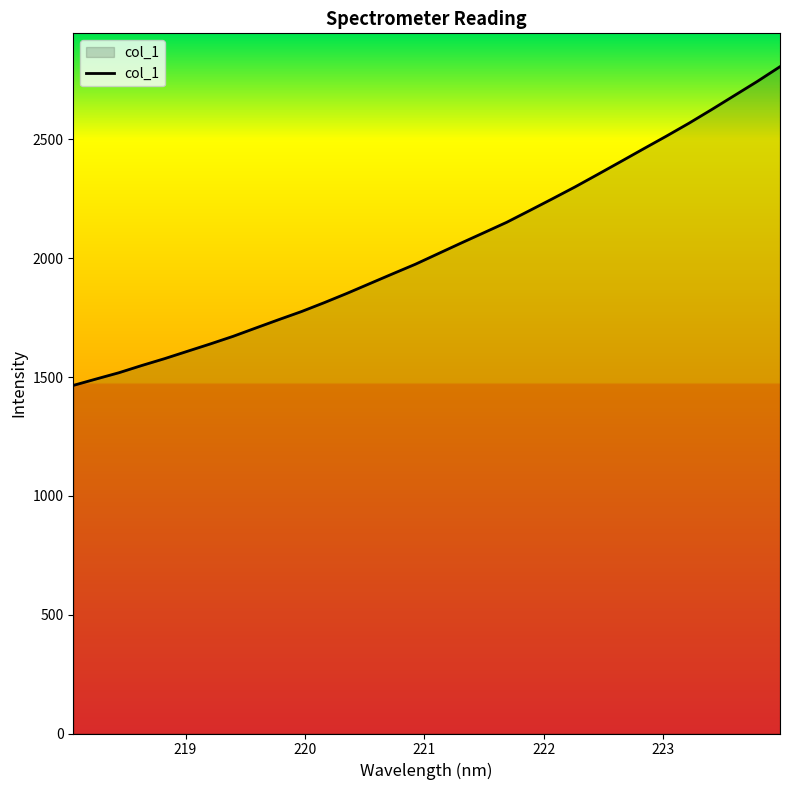

What is the greatest value displayed?

2806.3